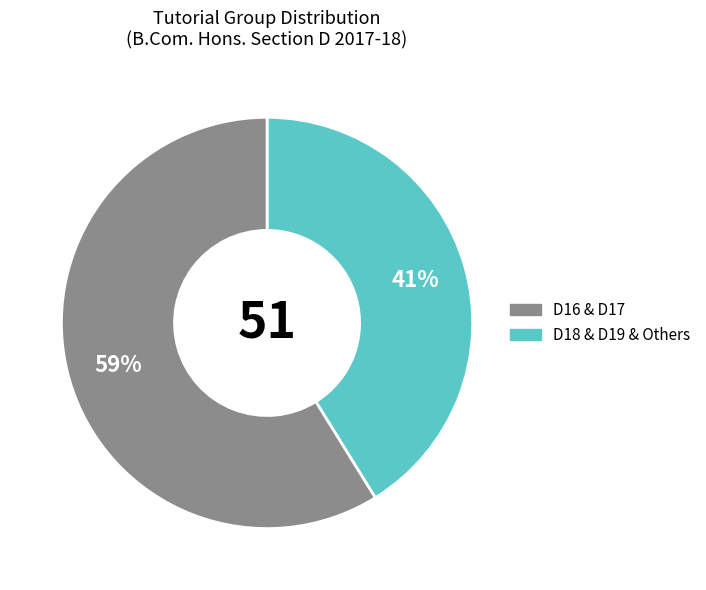

Is there a majority slice in this chart?

Yes